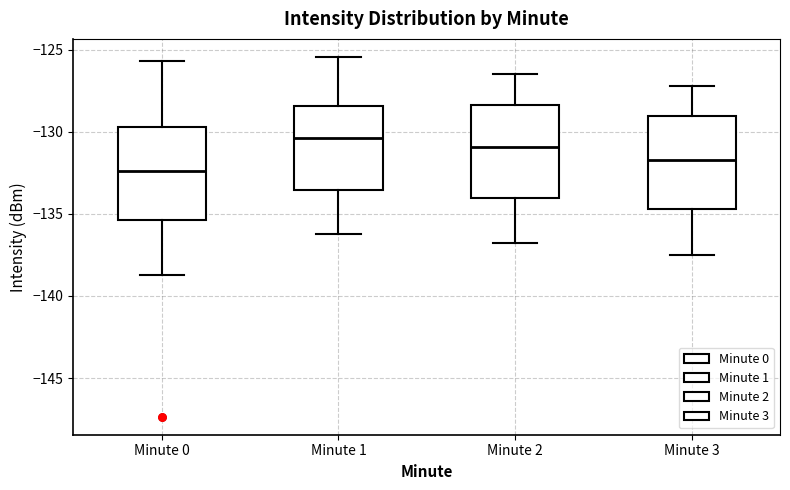

Reading left to right, read every box against the y-axis: the position of its median line, the range the box covers, and the ends of its whiskers. The values are not printed on the chart, so give them approximately, as read against the axis.

Minute 0: median -132.5, box -135.5 to -129.5, whiskers -138.5 to -125.5
Minute 1: median -130.5, box -133.5 to -128.5, whiskers -136.0 to -125.5
Minute 2: median -131.0, box -134.0 to -128.5, whiskers -137.0 to -126.5
Minute 3: median -131.5, box -134.5 to -129.0, whiskers -137.5 to -127.0